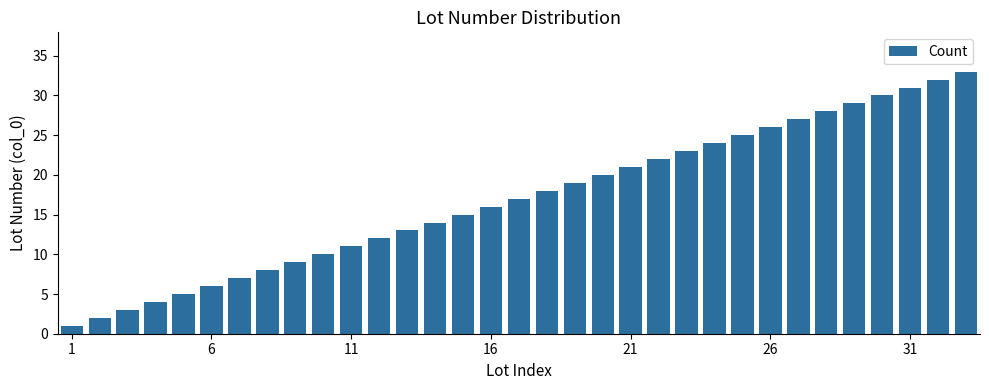

What is the difference between the maximum and minimum values?

32